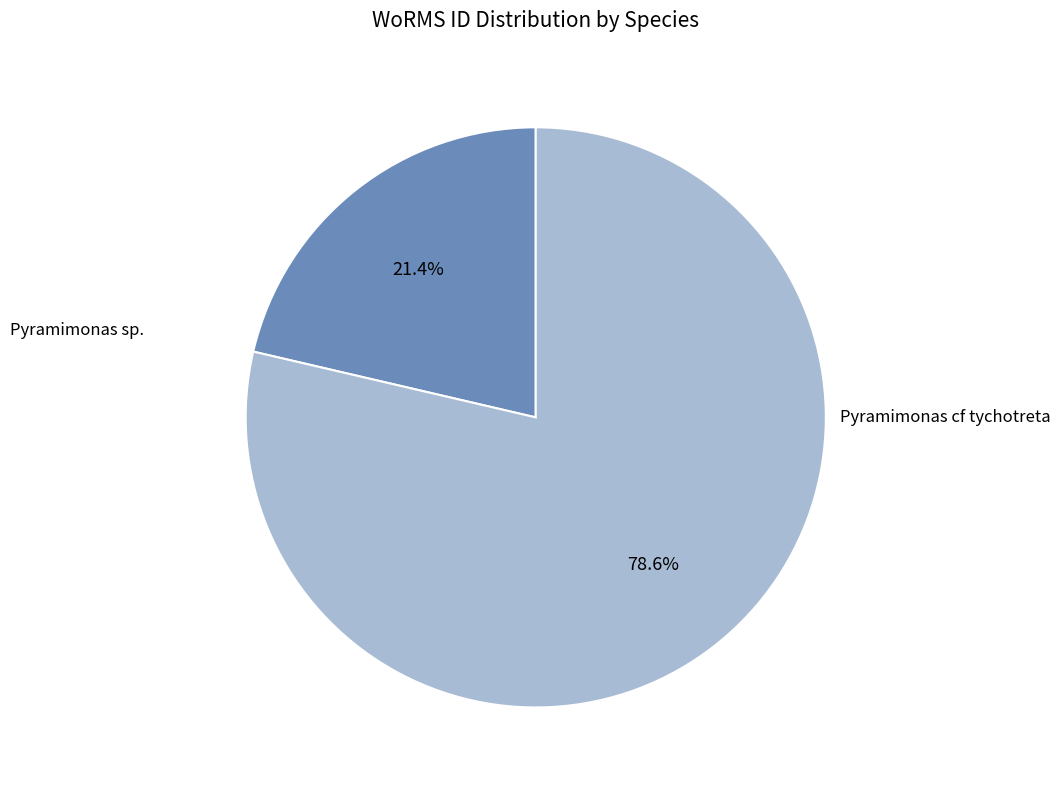

To the nearest percent, what is the combined percentage of Pyramimonas sp. and Pyramimonas cf tychotreta?

100%